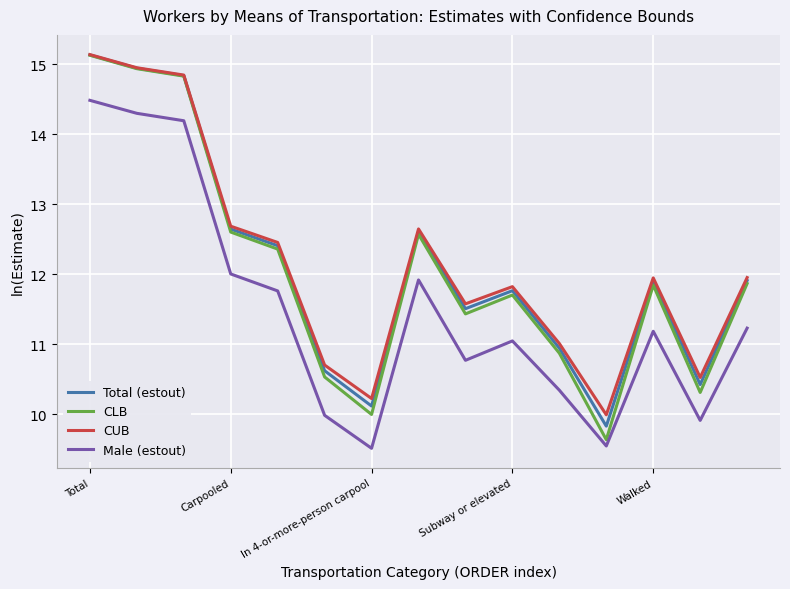

What is the highest value of the CLB series?

15.1